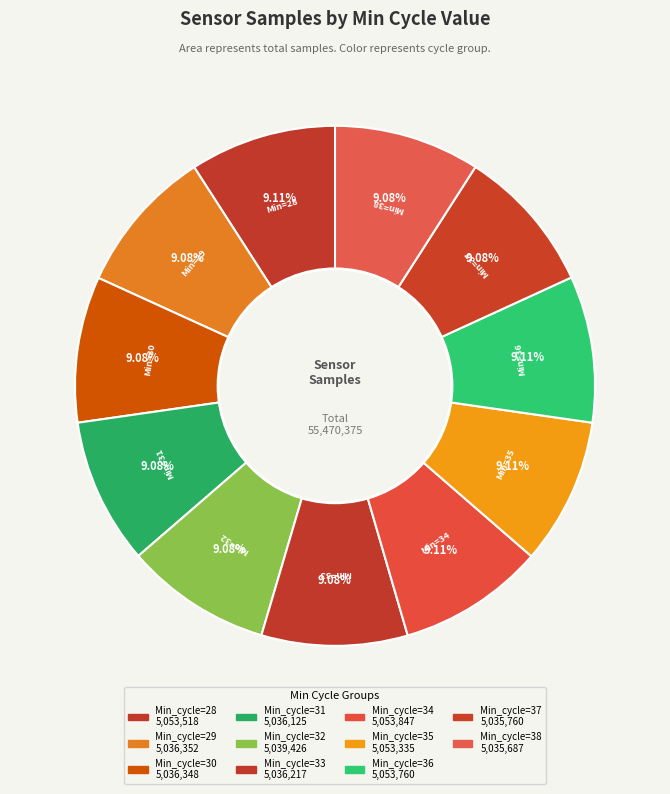

How many segments does this pie chart have?

11